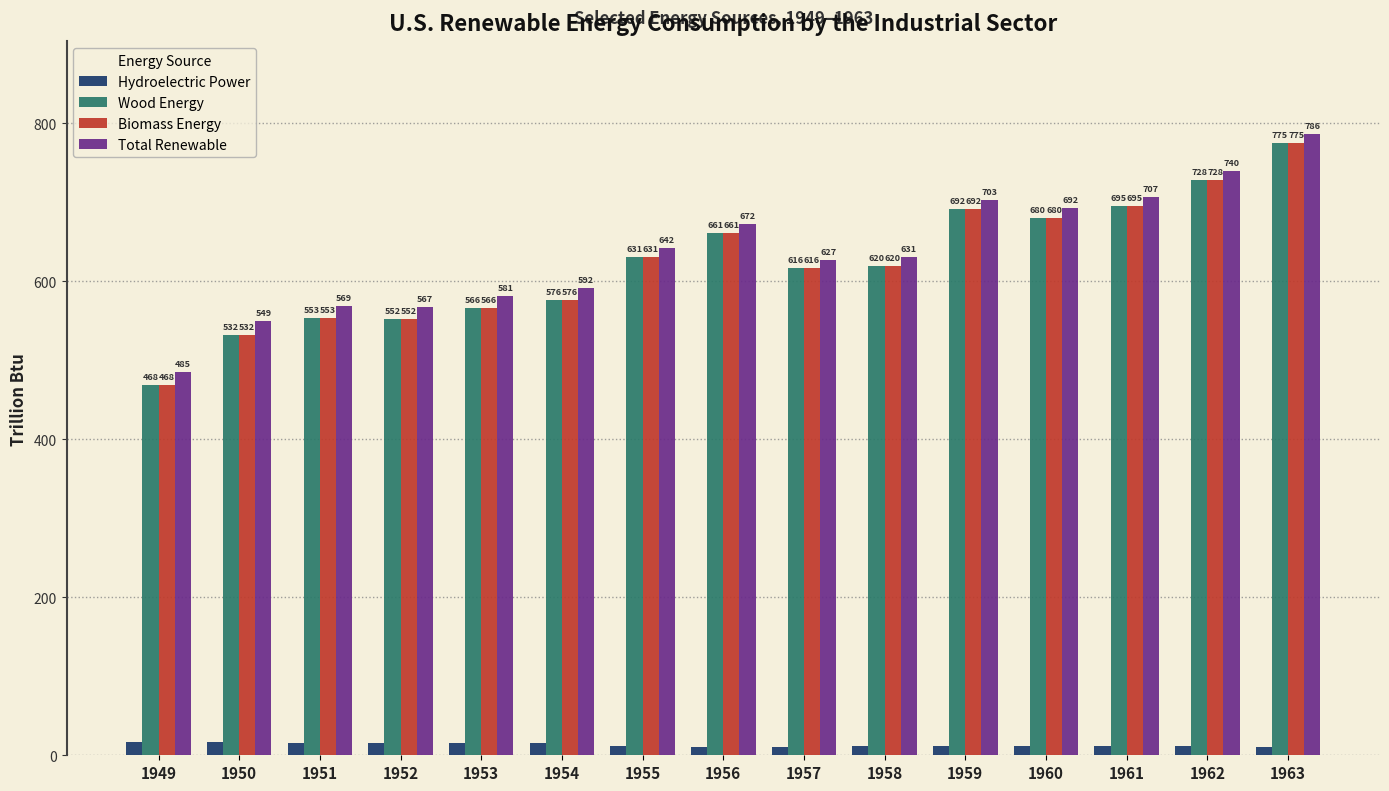

How many bars are there in total?

60